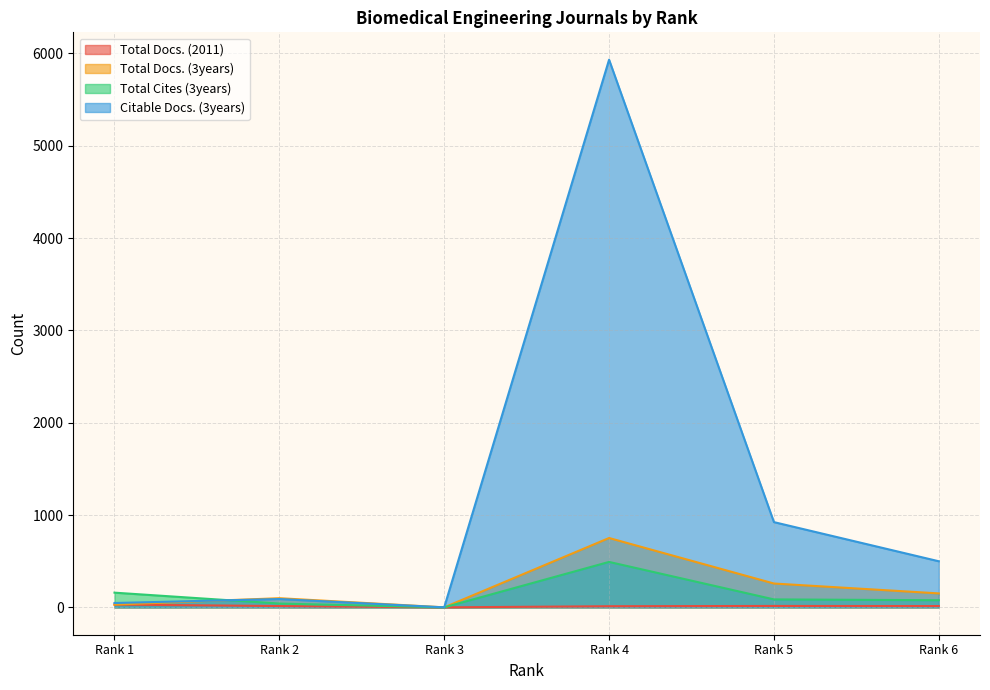

At which category does the chart reach its minimum across all series?

Rank 3